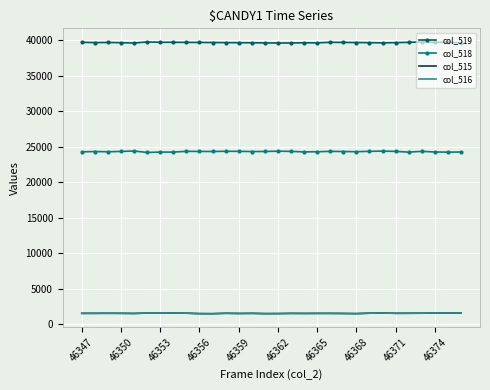

Which series has the largest total across all categories?

col_519